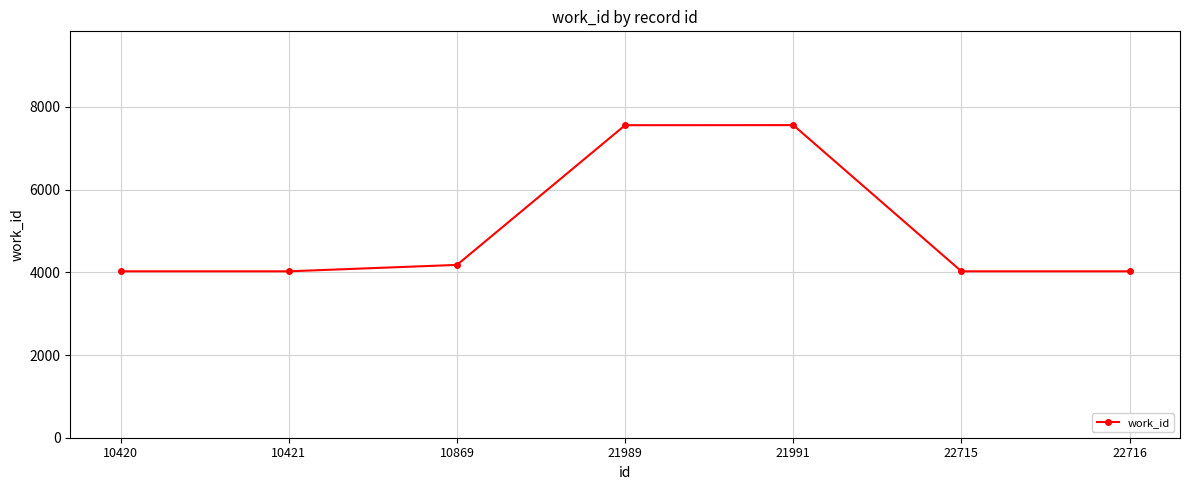

What is the greatest value displayed?

7559